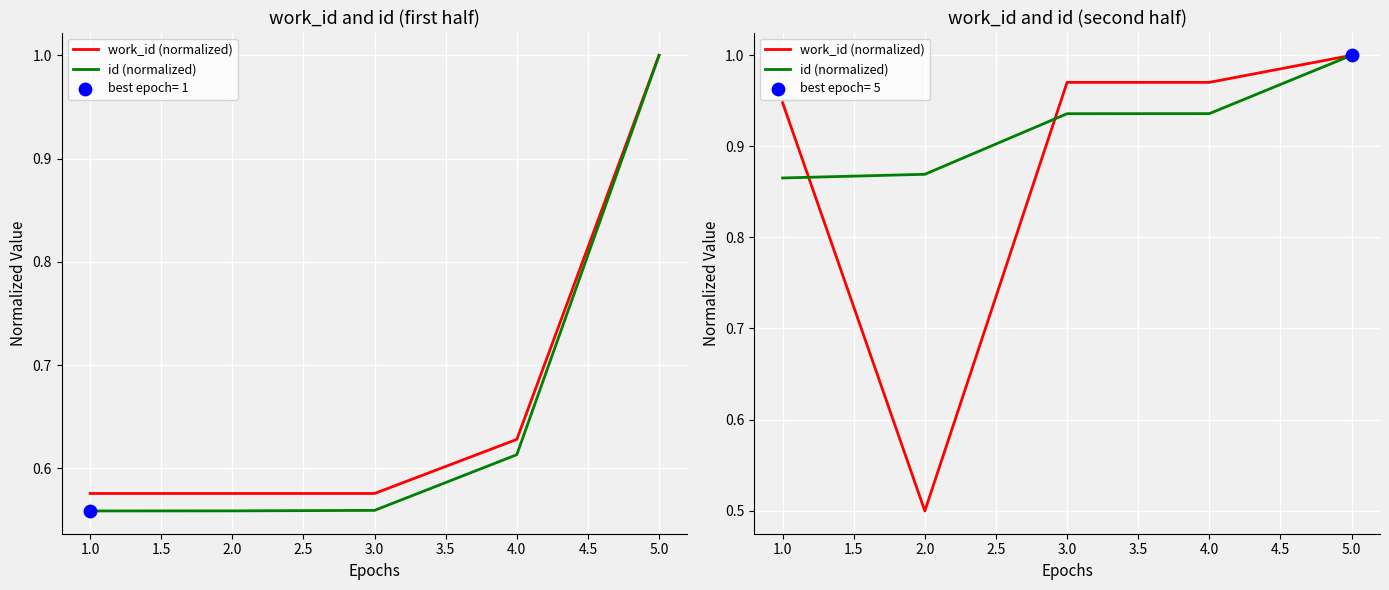

Which series has the widest spread of Y values?

work_id (normalized)